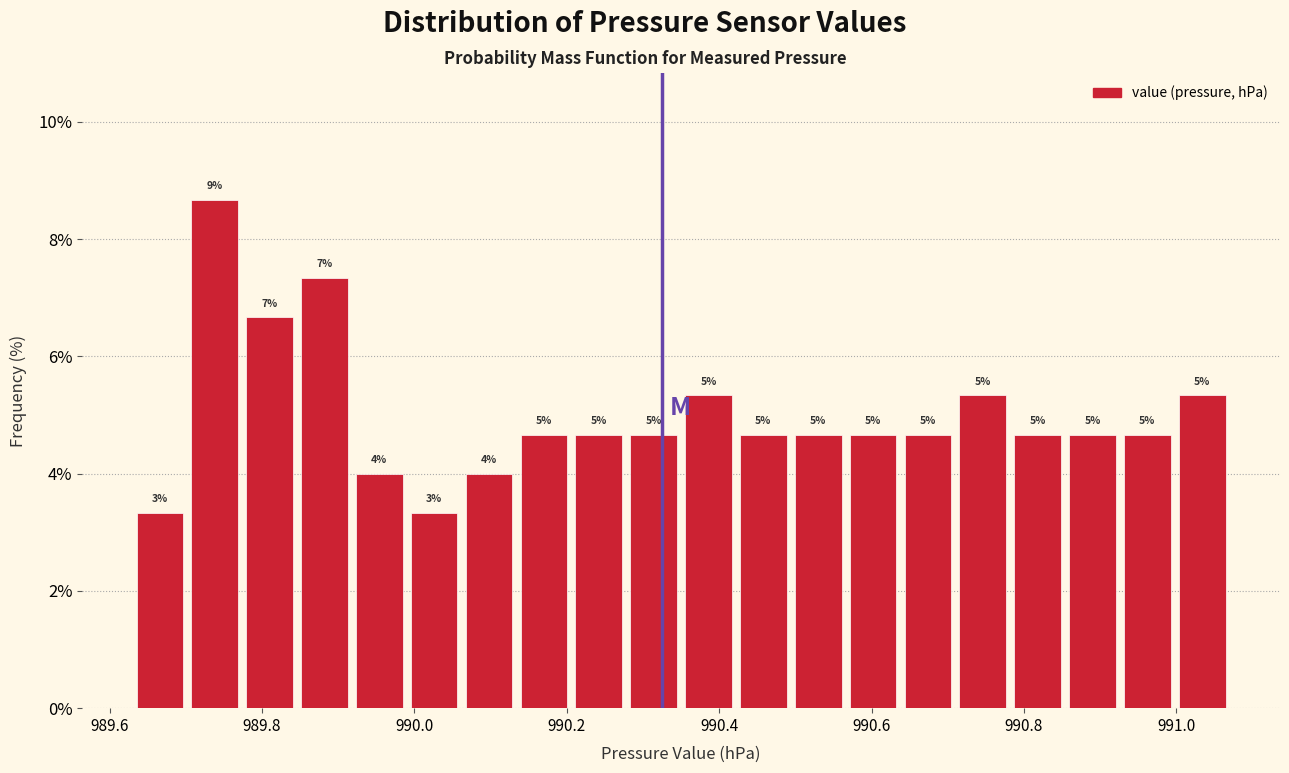

Around what value on the x-axis is the tallest bar? Give the approximate position of its centre, as read against the axis.

989.74